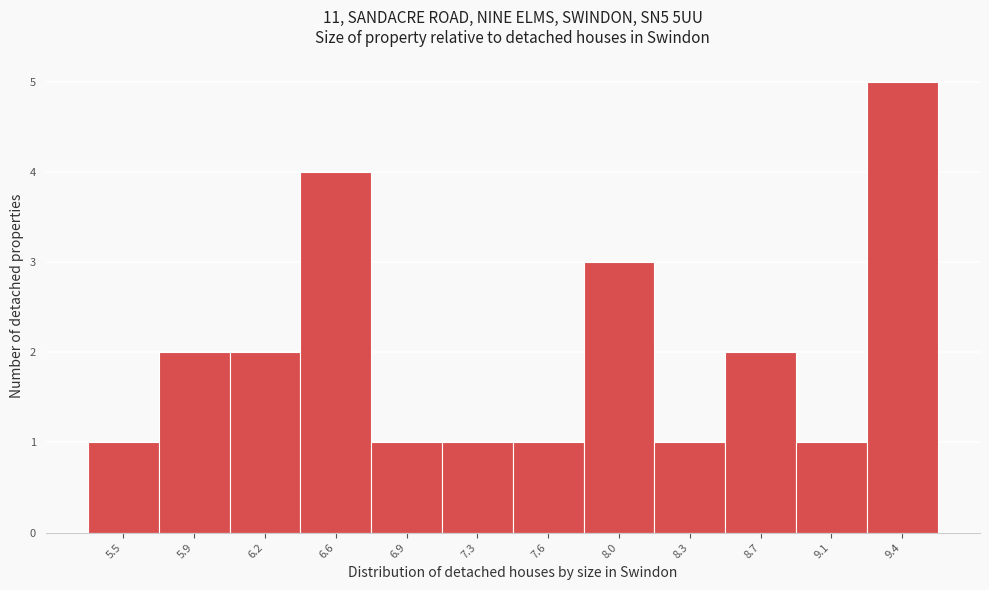

Reading left to right, extract all data points from this chart.

1	2	2	4	1	1	1	3	1	2	1	5